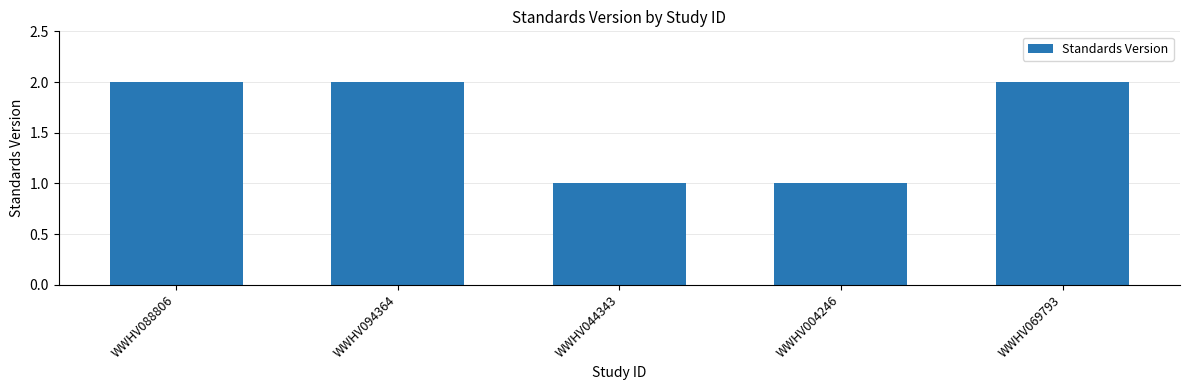

What position from the right is WWHV088806?

5